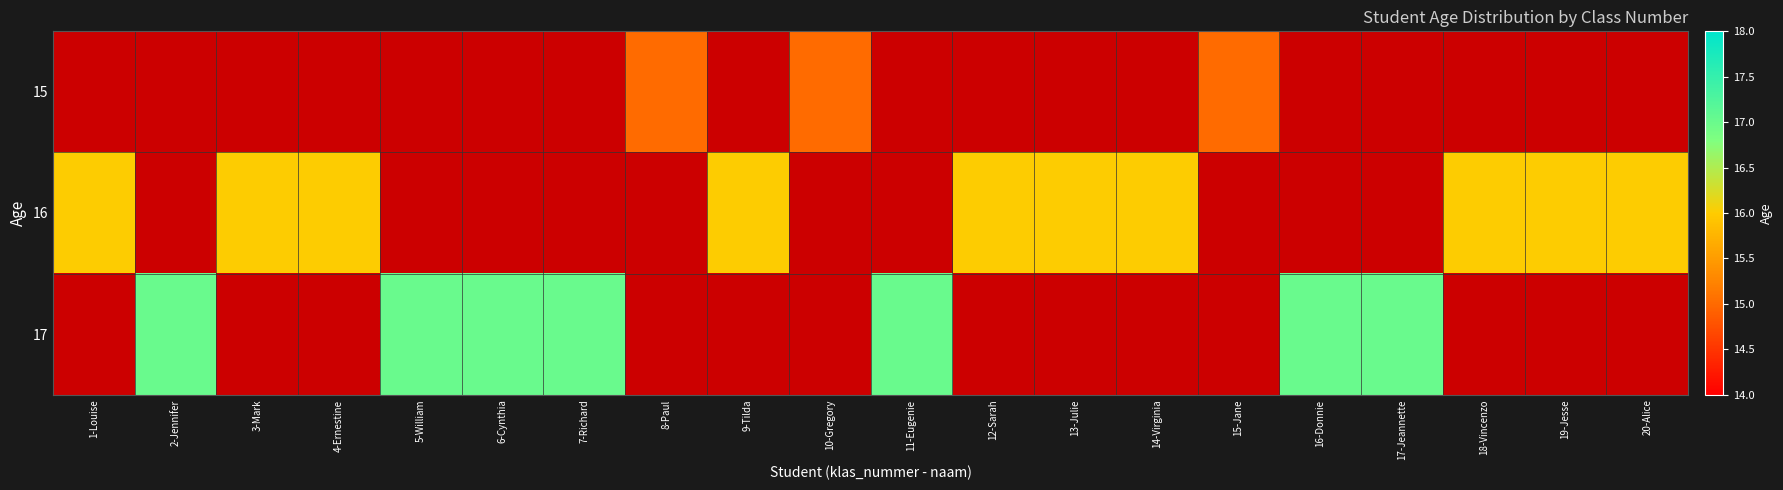

Is the value of 15 at 3-Mark greater than the value of 16 at 1-Louise?

No